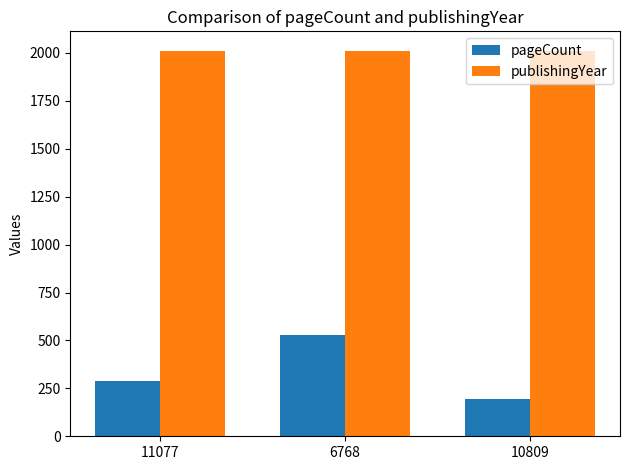

What is the total value across all series at 6768?

2540